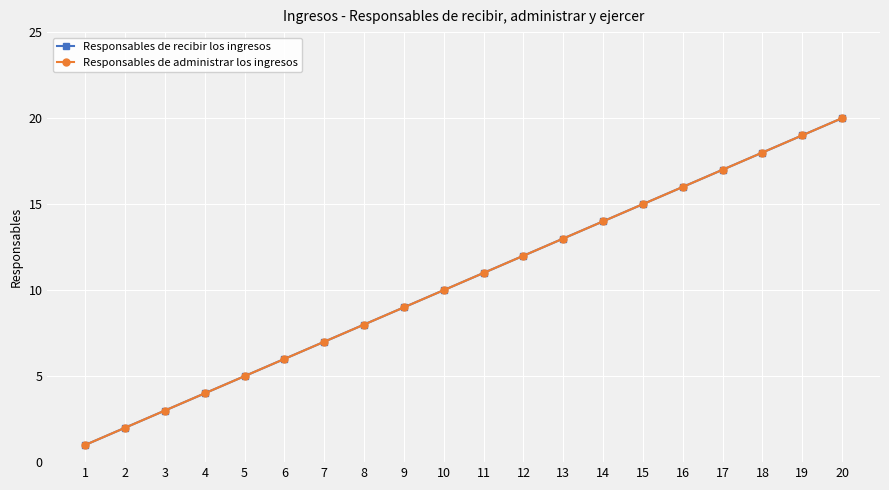

Does the chart display data point markers on the line(s)?

Yes